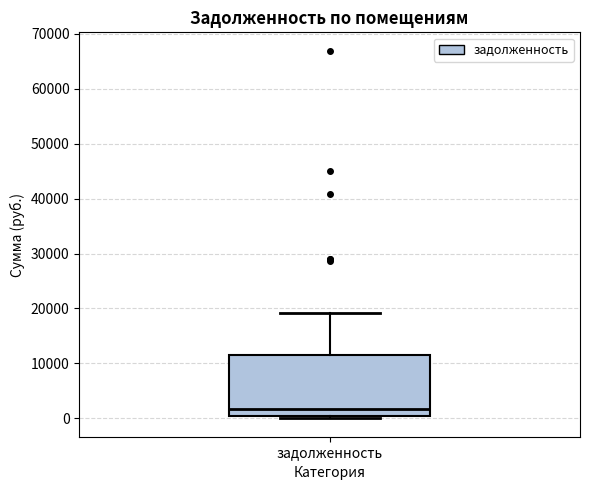

Where does the upper whisker of the box for задолженность end on the y-axis? The values are not printed on the chart, so give them approximately, as read against the axis.

19000